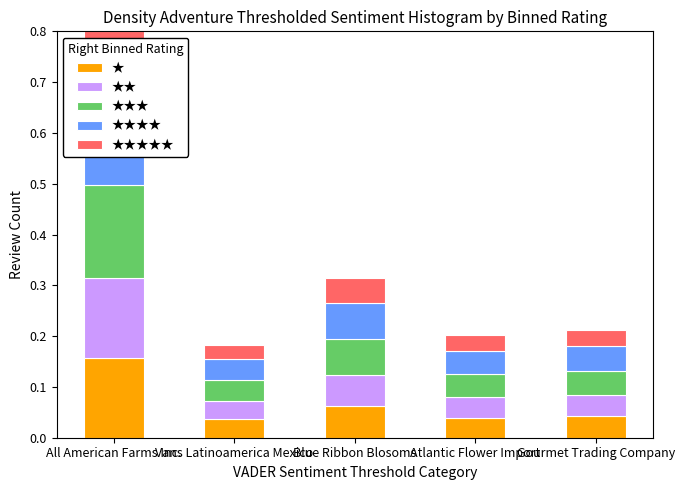

Between Blue Ribbon Blosoms and All American Farms Inc., which is larger?

All American Farms Inc.